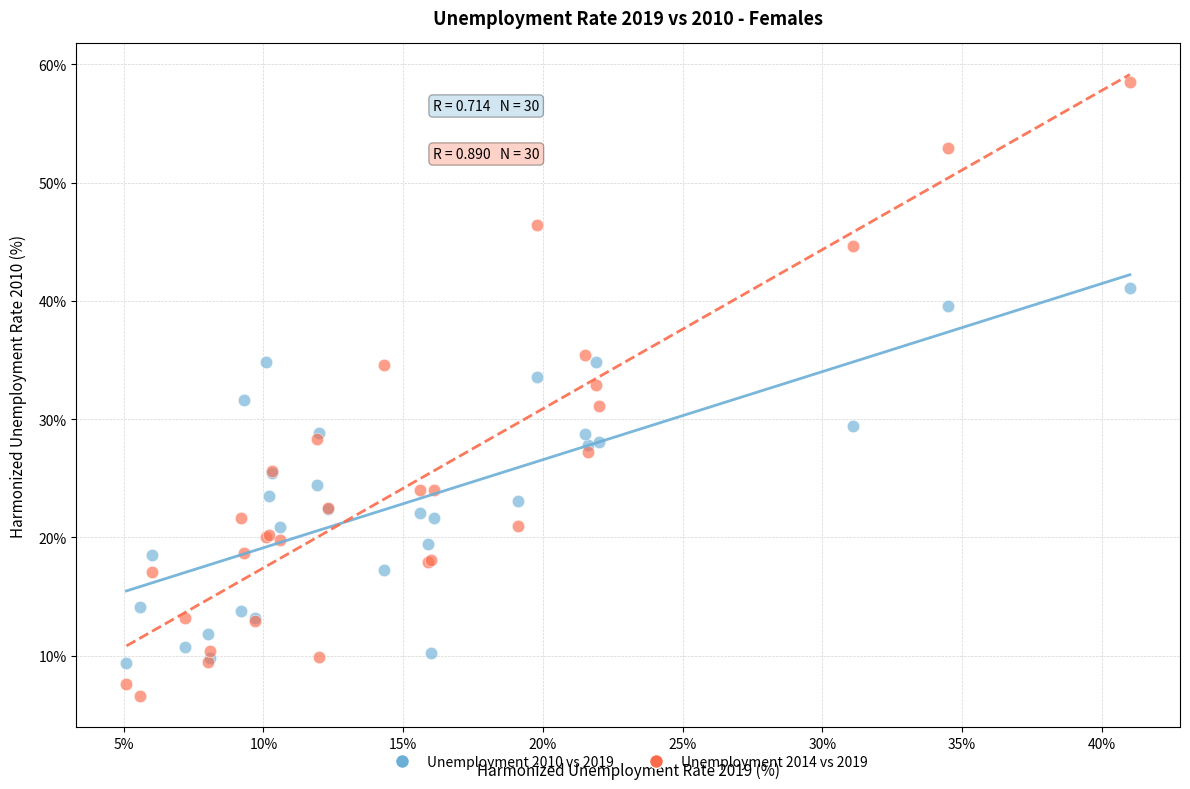

What are all the series names shown in the legend?

Unemployment 2010 vs 2019, Unemployment 2014 vs 2019